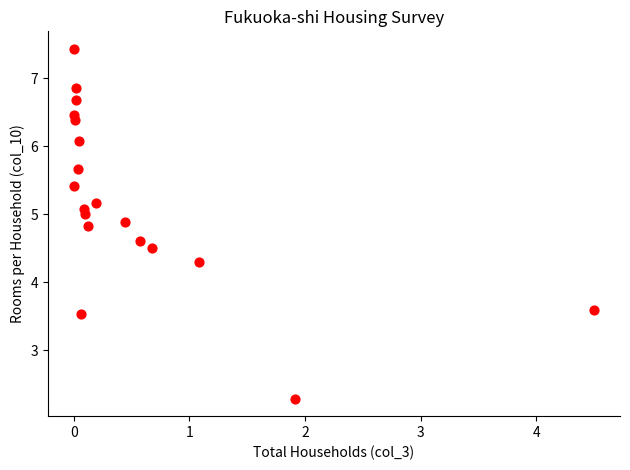

What Y value in the scatter plot is closest to 4?

4.3